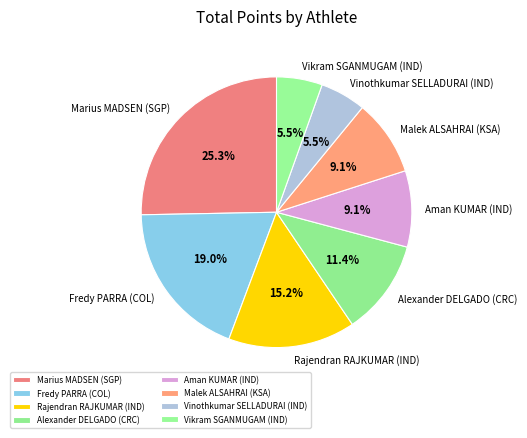

To the nearest percent, what is the difference between the largest and smallest slice percentages?

20%